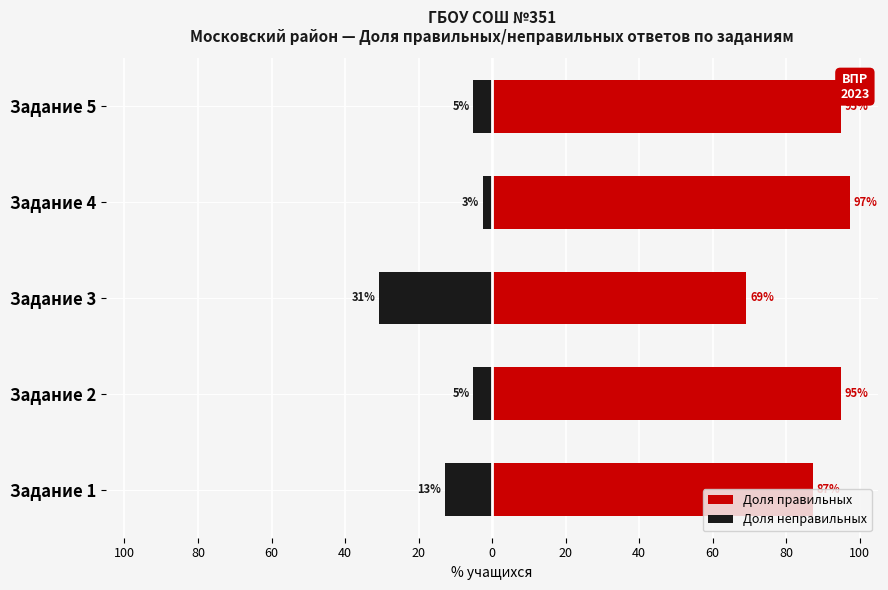

What is the average value of the Доля правильных series?

88.7